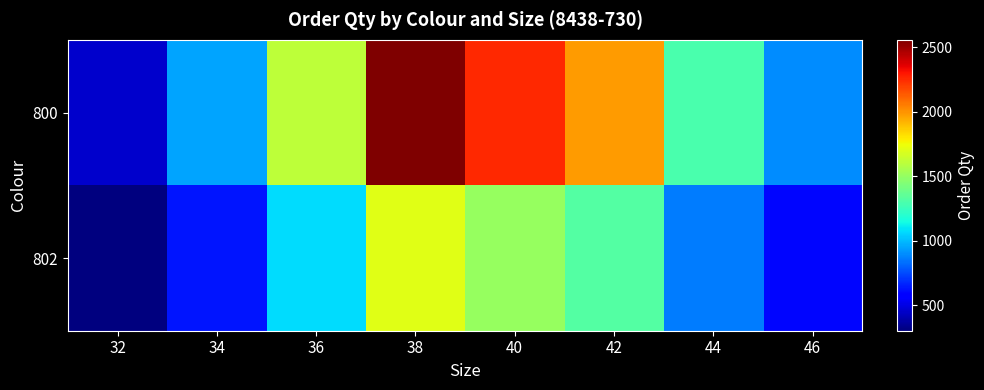

At 46, list the series in order from largest to smallest.

800, 802